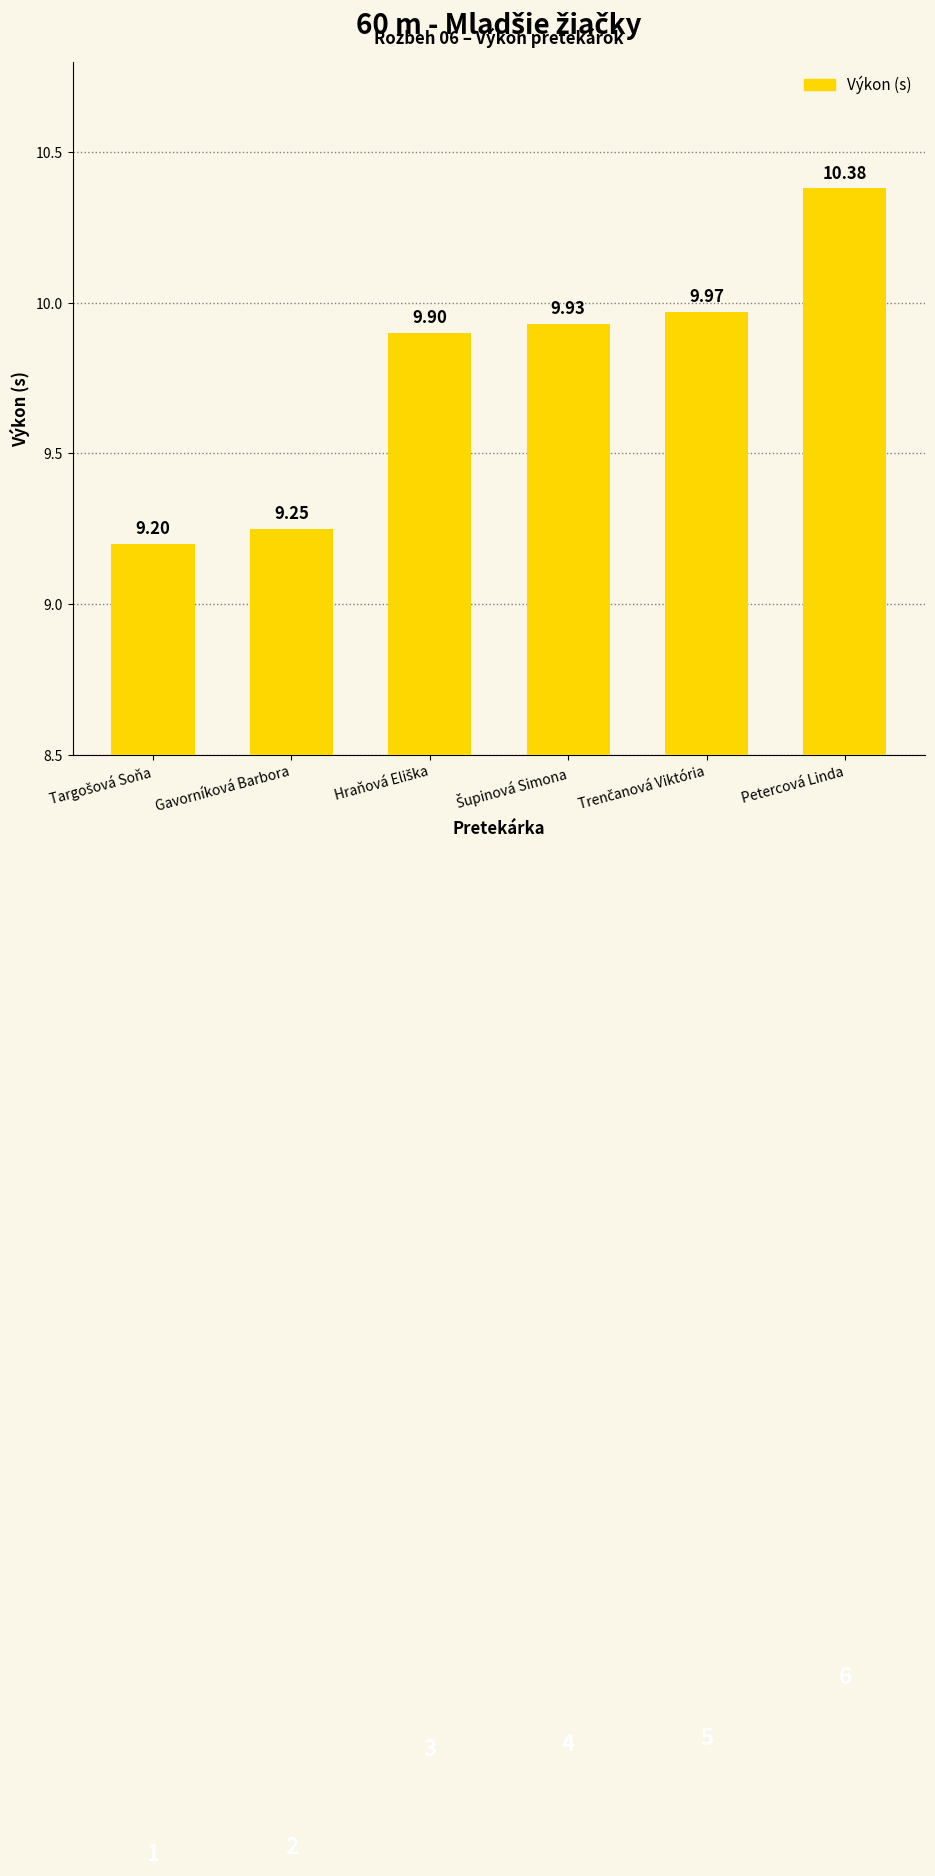

What is the greatest value displayed?

10.4